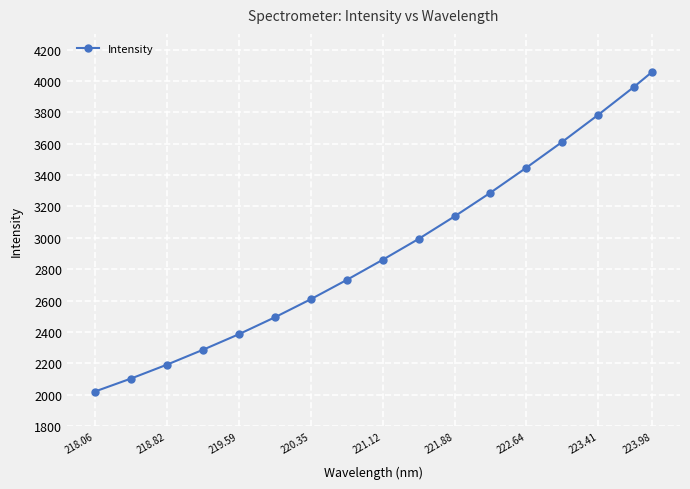

What is the average value?

2938.7